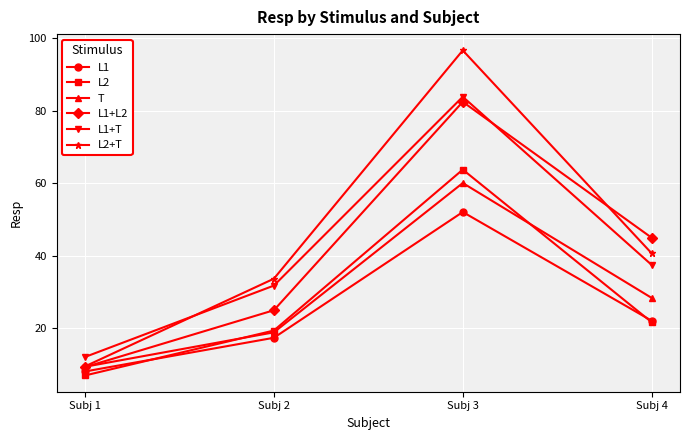

At which category is the sum across all series the highest?

Subj 3